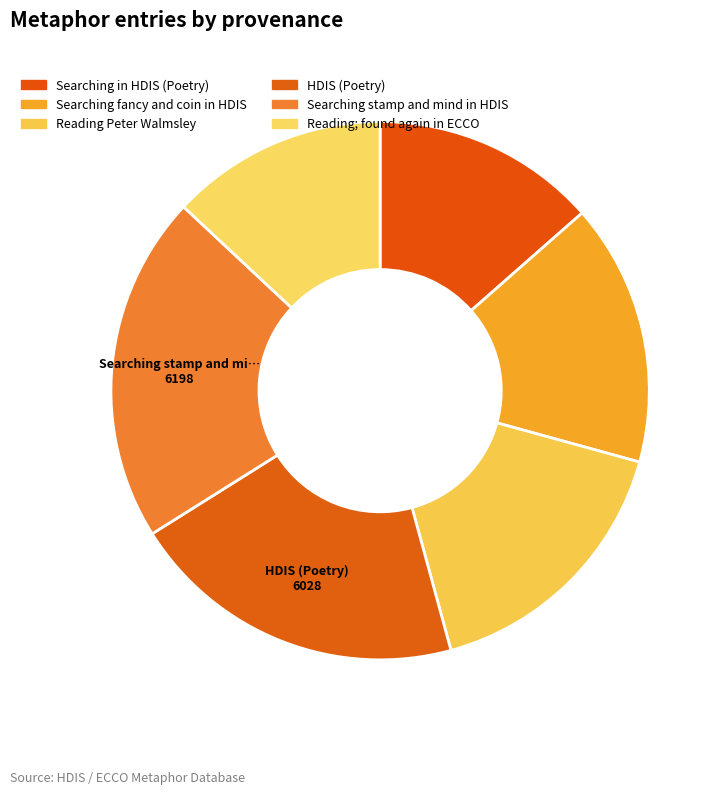

How many slices are in this pie chart?

6